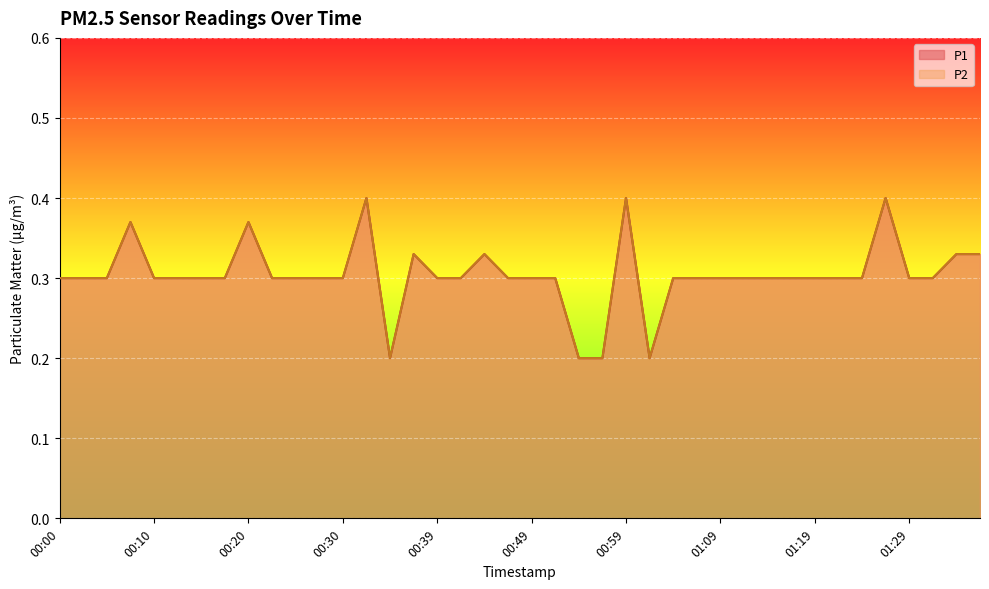

Read the P2 value at 01:29.

0.3